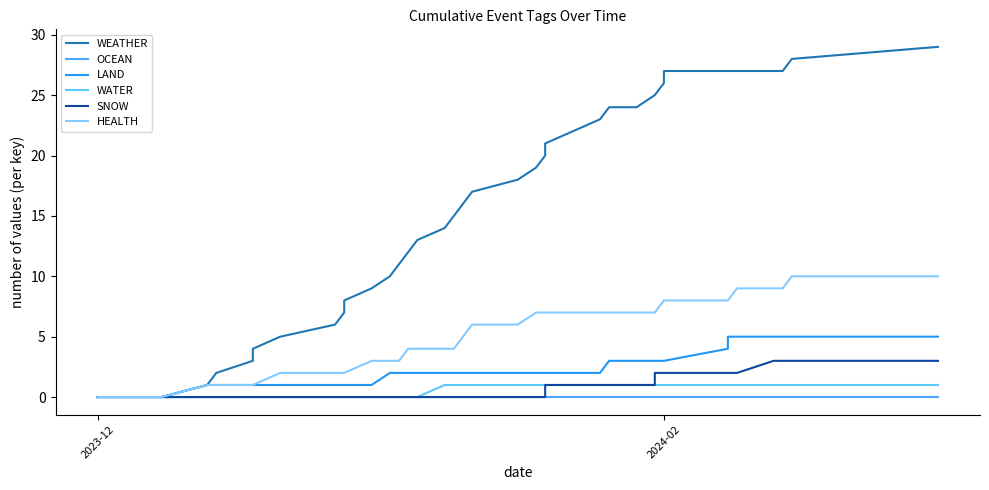

Which series has the largest total across all categories?

WEATHER